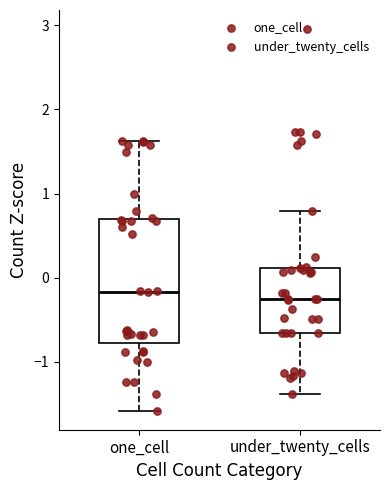

Comparing the boxes themselves (not the whiskers), which one is the tallest?

one_cell